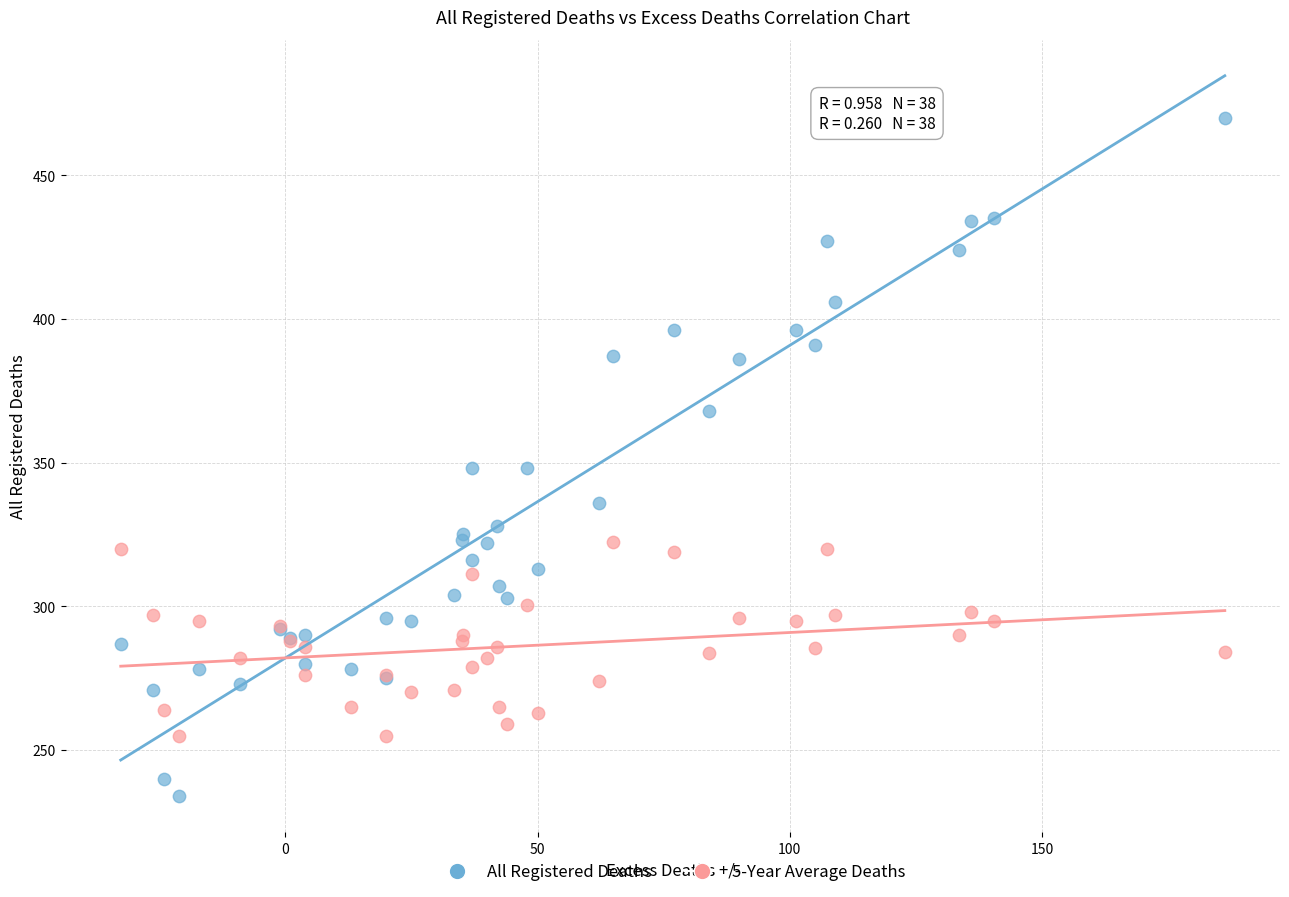

What are all the series names shown in the legend?

All Registered Deaths, 5-Year Average Deaths